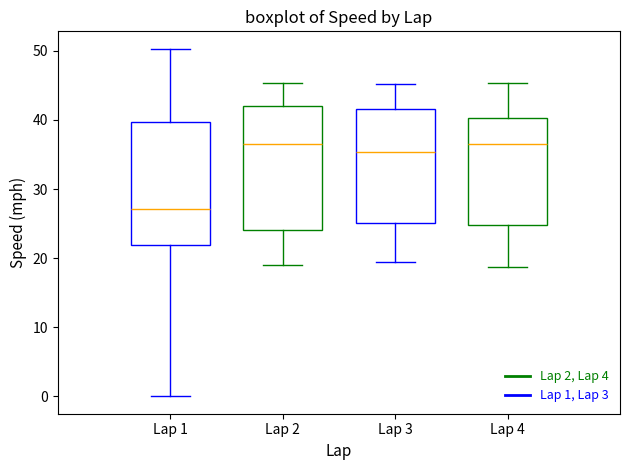

Reading left to right, read every box against the y-axis: the position of its median line, the range the box covers, and the ends of its whiskers. The values are not printed on the chart, so give them approximately, as read against the axis.

Lap 1: median 27, box 22 to 40, whiskers 0 to 50
Lap 2: median 36, box 24 to 42, whiskers 19 to 45
Lap 3: median 35, box 25 to 42, whiskers 20 to 45
Lap 4: median 37, box 25 to 40, whiskers 19 to 45